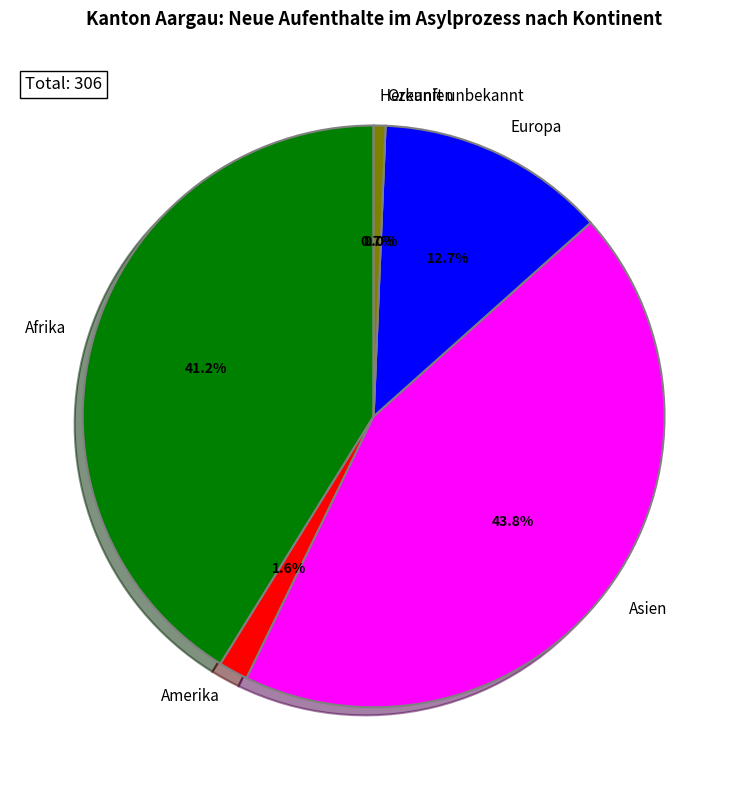

The Europa slice represents 27% of the pie. True or false?

False